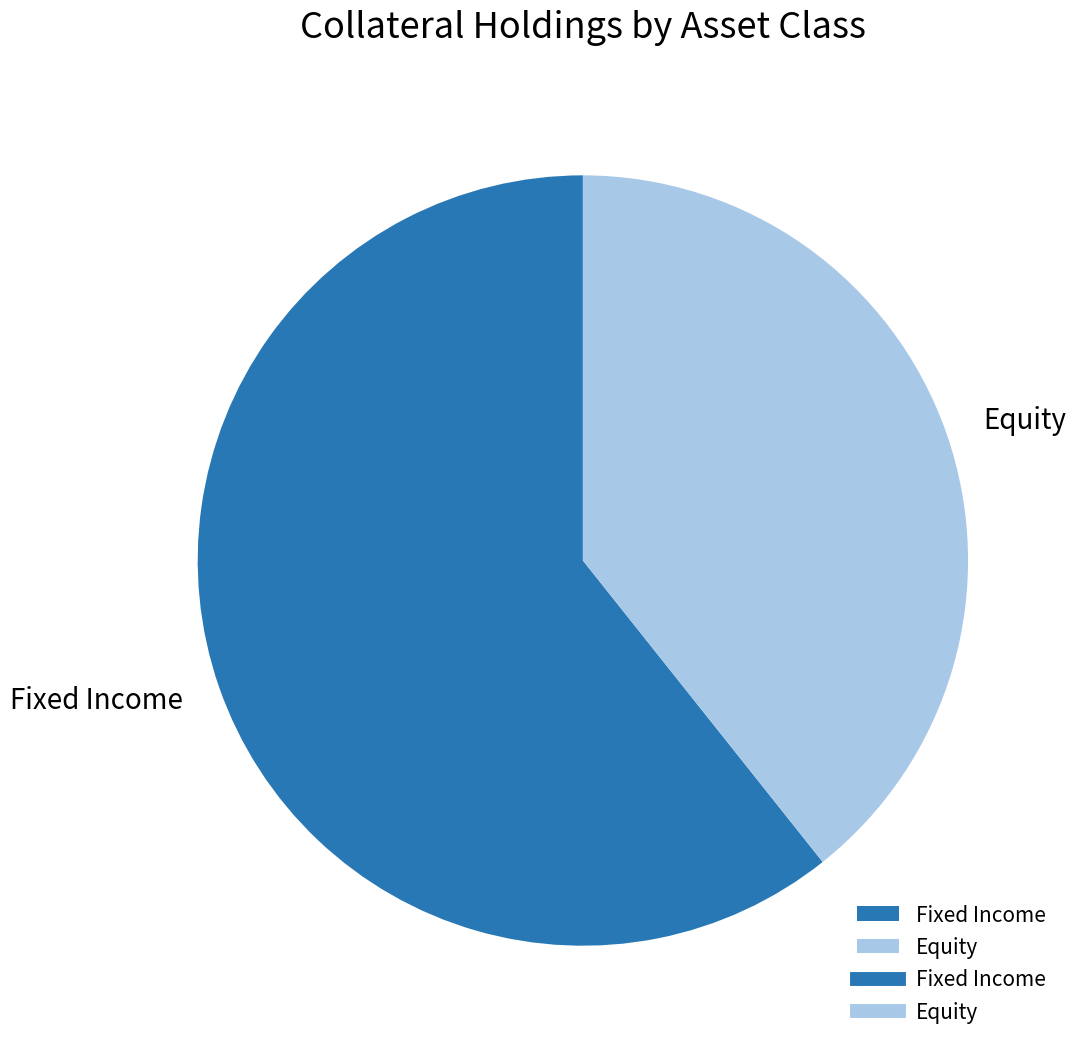

Which slice represents more than half of the pie?

Fixed Income